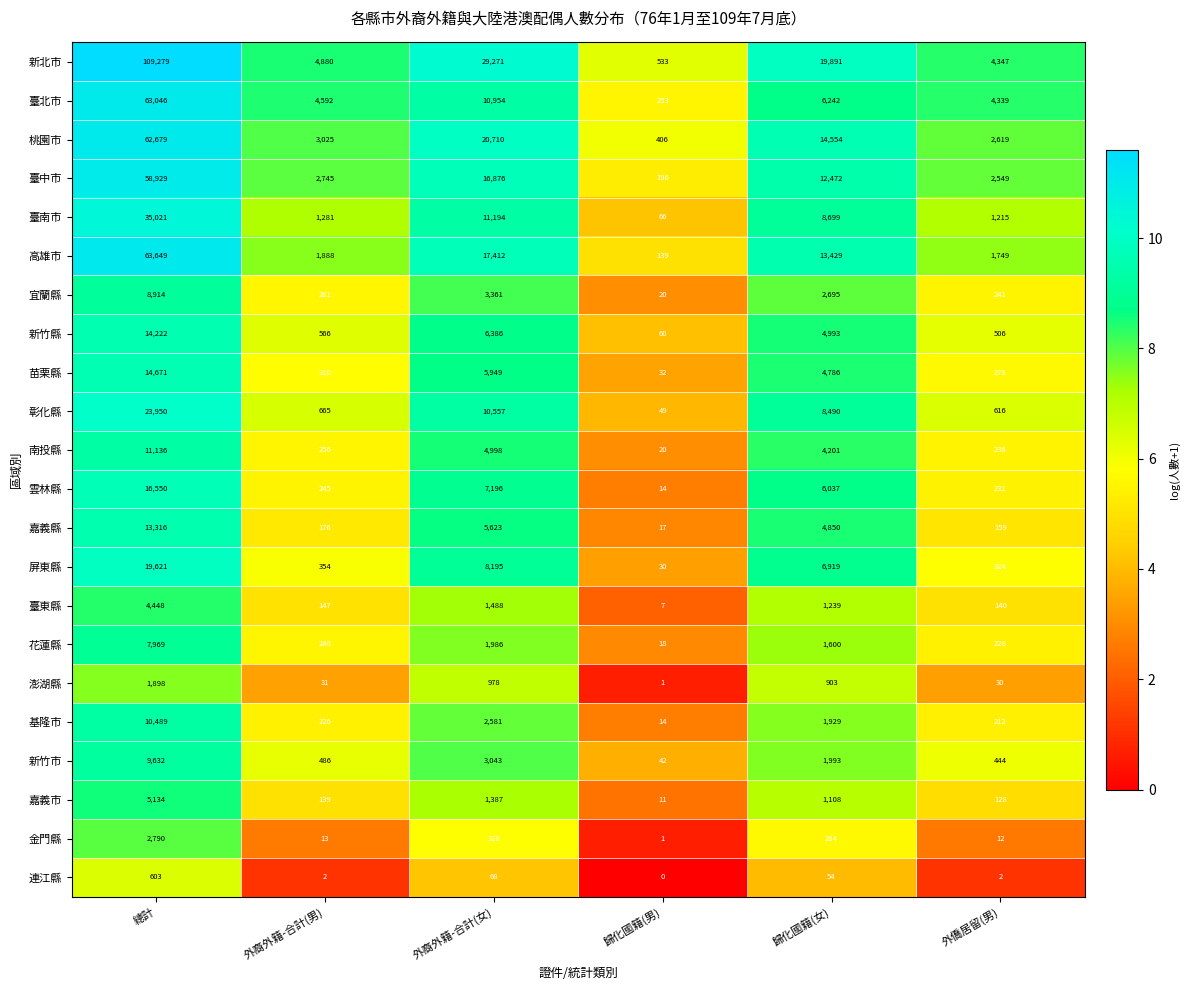

At which label does 臺中市 reach its minimum?

歸化國籍(男)